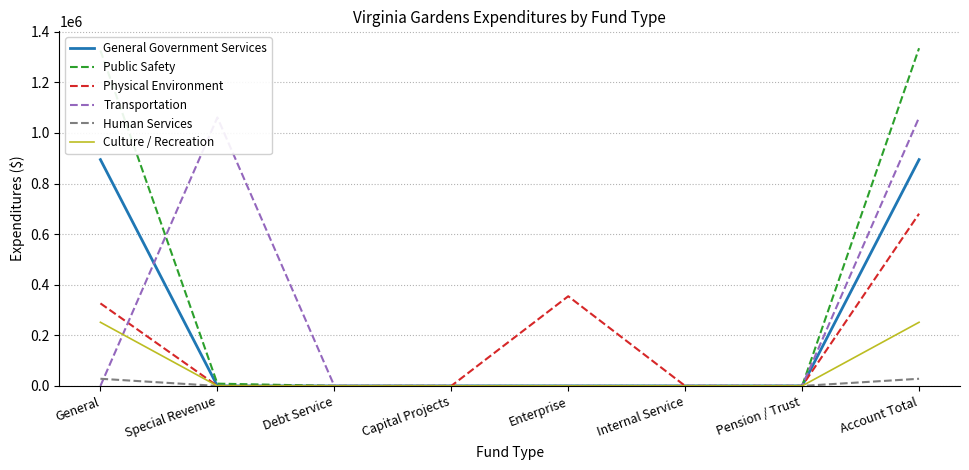

Is the value of Culture / Recreation at Debt Service greater than the value of Human Services at Pension / Trust?

No